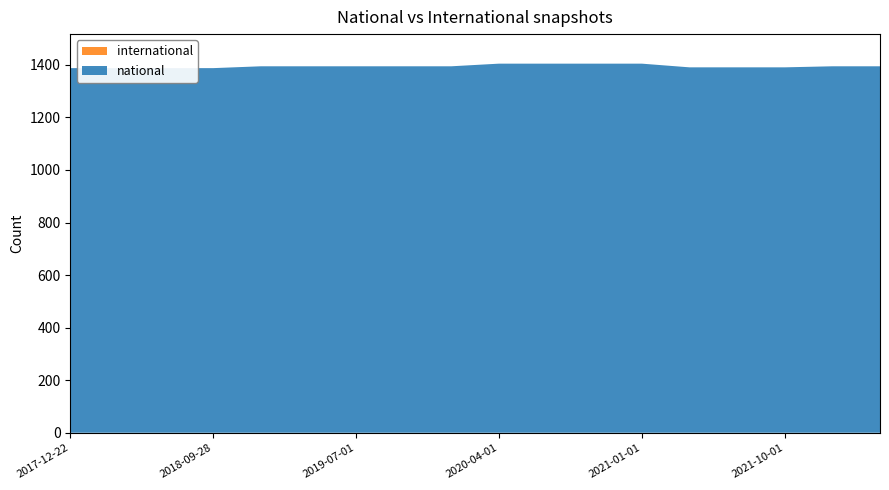

Reading right to left, extract all data points from this chart.

national: 2022-04-01=1393	2022-01-01=1393	2021-10-01=1389	2021-07-01=1389	2021-04-01=1389	2021-01-01=1403	2020-10-01=1403	2020-07-01=1403	2020-04-01=1403	2020-01-01=1393	2019-10-09=1393	2019-07-01=1393	2019-04-06=1393	2019-01-01=1393	2018-09-28=1386	2018-07-11=1386	2018-04-09=1386	2017-12-22=1386
international: 2022-04-01=1	2022-01-01=1	2021-10-01=1	2021-07-01=1	2021-04-01=1	2021-01-01=1	2020-10-01=1	2020-07-01=1	2020-04-01=1	2020-01-01=1	2019-10-09=1	2019-07-01=1	2019-04-06=1	2019-01-01=1	2018-09-28=1	2018-07-11=1	2018-04-09=1	2017-12-22=1